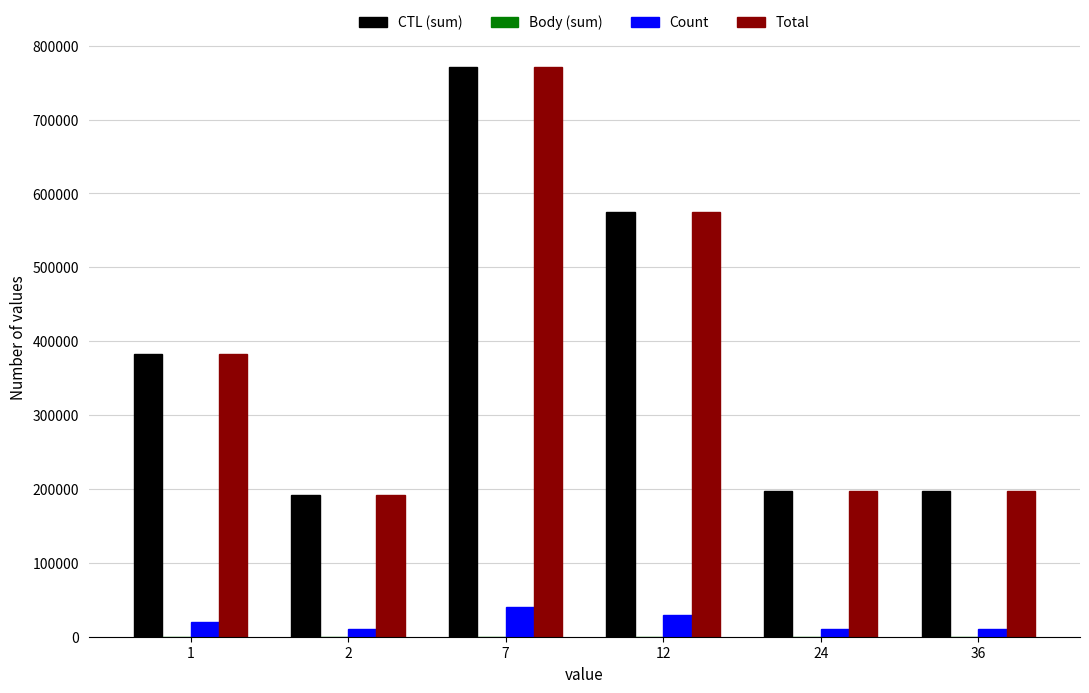

What is the total value across all series at 2?

394215.0